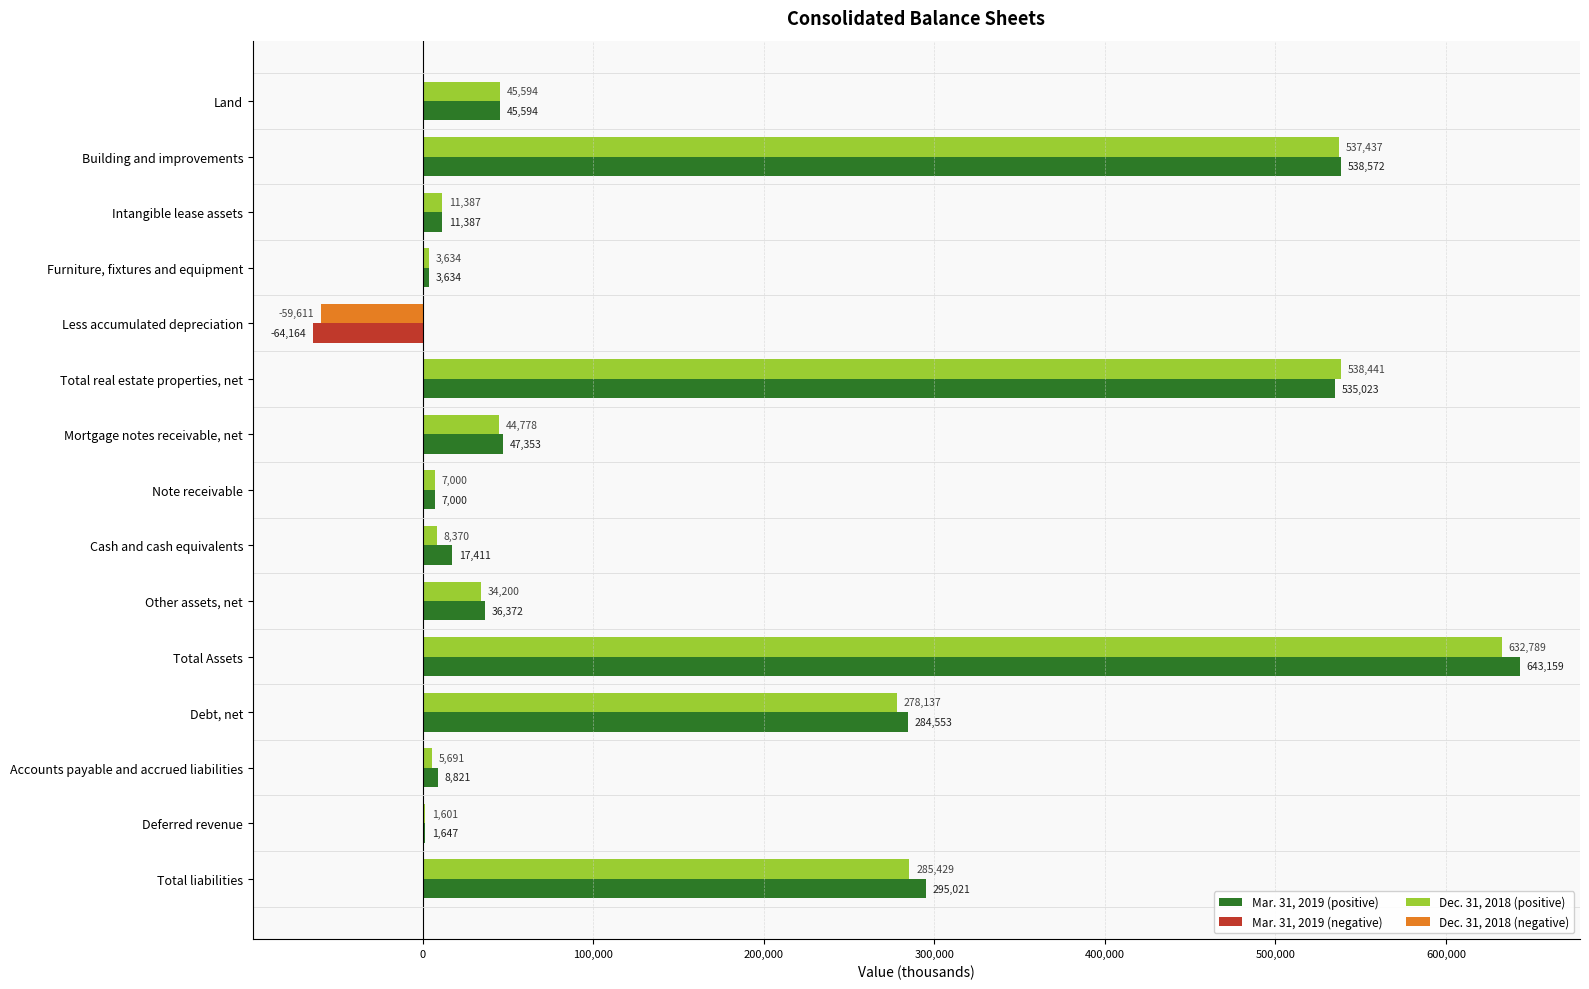

Which series has the largest total across all categories?

Mar. 31, 2019 (positive)